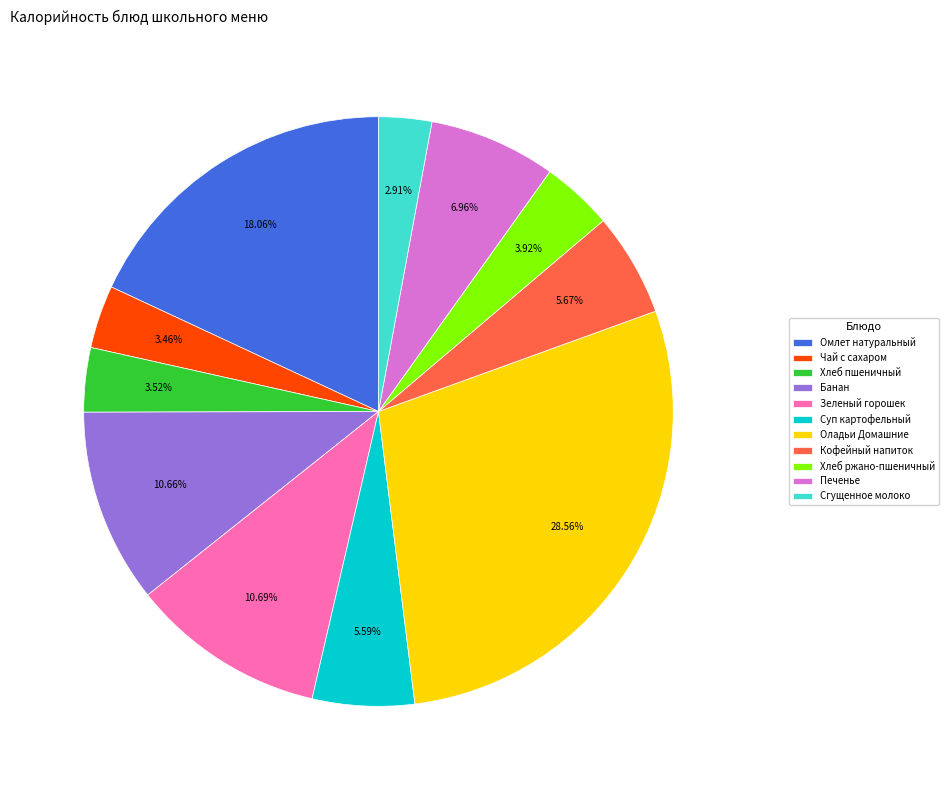

To the nearest percent, what is the difference between the largest and smallest slice percentages?

26%